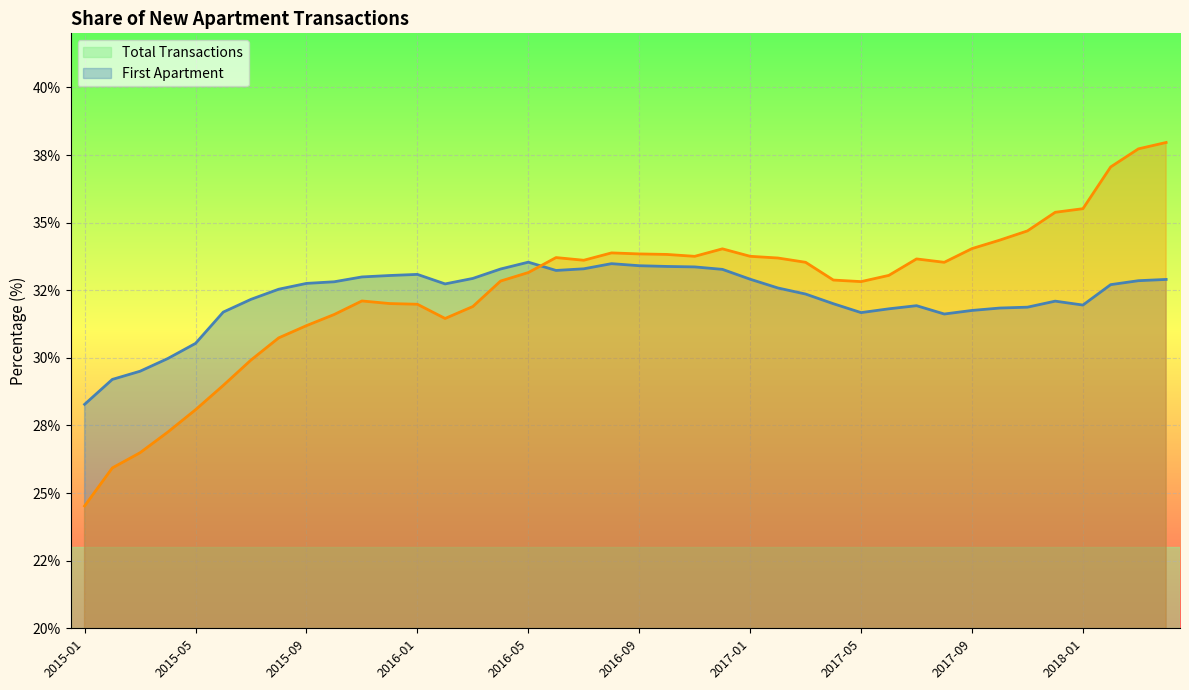

Reading left to right, transcribe all the data shown in this chart.

Total Transactions: 2015-01=28.3	2015-02=29.2	2015-03=29.5	2015-04=30.0	2015-05=30.5	2015-06=31.7	2015-07=32.2	2015-08=32.5	2015-09=32.8	2015-10=32.8	2015-11=33.0	2015-12=33.0	2016-01=33.1	2016-02=32.7	2016-03=32.9	2016-04=33.3	2016-05=33.5	2016-06=33.2	2016-07=33.3	2016-08=33.5	2016-09=33.4	2016-10=33.4	2016-11=33.4	2016-12=33.3	2017-01=32.9	2017-02=32.6	2017-03=32.4	2017-04=32.0	2017-05=31.7	2017-06=31.8	2017-07=31.9	2017-08=31.6	2017-09=31.8	2017-10=31.8	2017-11=31.9	2017-12=32.1	2018-01=32.0	2018-02=32.7	2018-03=32.9	2018-04=32.9
First Apartment: 2015-01=24.5	2015-02=25.9	2015-03=26.5	2015-04=27.3	2015-05=28.1	2015-06=29.0	2015-07=29.9	2015-08=30.7	2015-09=31.2	2015-10=31.6	2015-11=32.1	2015-12=32.0	2016-01=32.0	2016-02=31.5	2016-03=31.9	2016-04=32.8	2016-05=33.2	2016-06=33.7	2016-07=33.6	2016-08=33.9	2016-09=33.8	2016-10=33.8	2016-11=33.8	2016-12=34.0	2017-01=33.8	2017-02=33.7	2017-03=33.5	2017-04=32.9	2017-05=32.8	2017-06=33.0	2017-07=33.7	2017-08=33.5	2017-09=34.0	2017-10=34.4	2017-11=34.7	2017-12=35.4	2018-01=35.5	2018-02=37.1	2018-03=37.7	2018-04=38.0